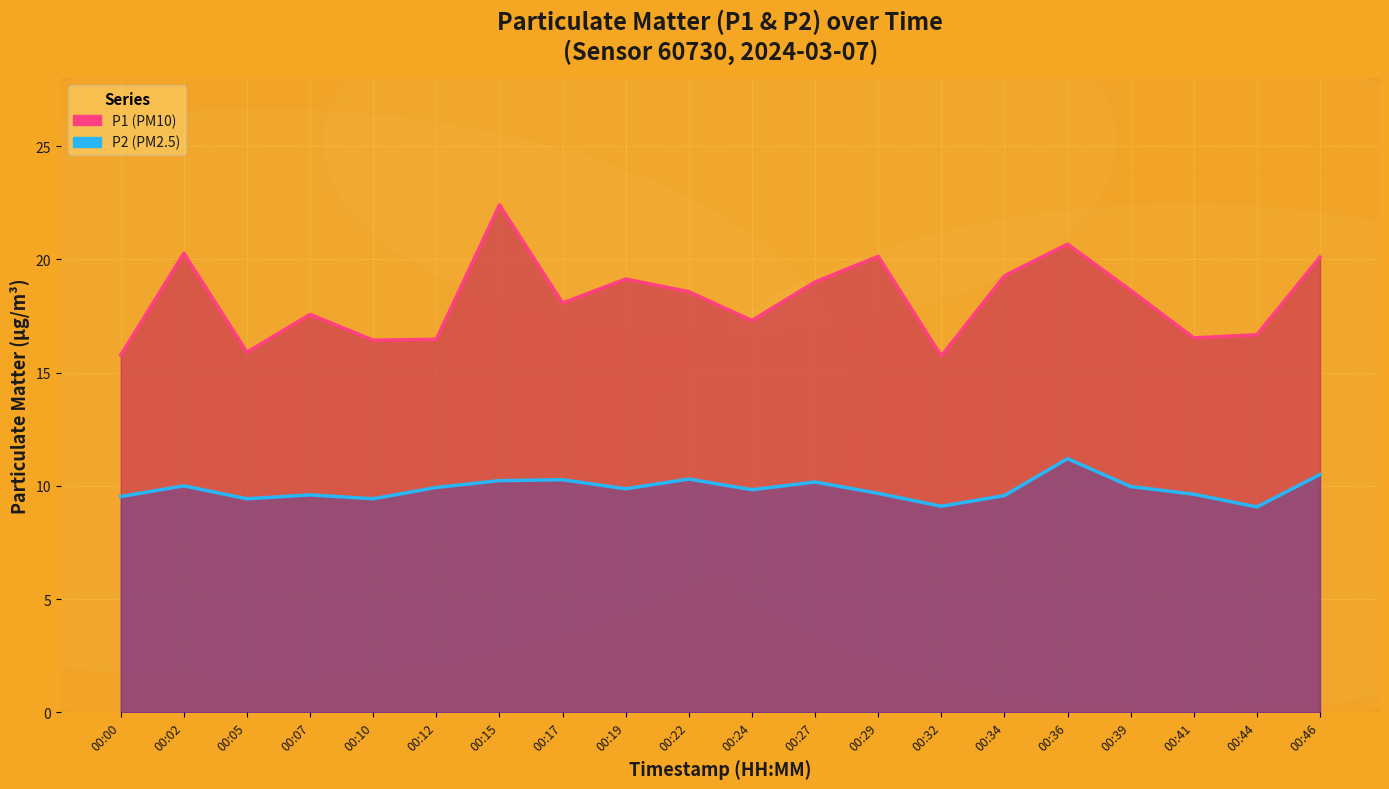

Reading right to left, list all the values displayed in this chart.

P1: 00:46=20.1	00:44=16.7	00:41=16.5	00:39=18.6	00:36=20.7	00:34=19.3	00:32=15.7	00:29=20.1	00:27=19.0	00:24=17.3	00:22=18.6	00:19=19.1	00:17=18.1	00:15=22.4	00:12=16.5	00:10=16.4	00:07=17.6	00:05=15.9	00:02=20.3	00:00=15.8
P2: 00:46=10.5	00:44=9.1	00:41=9.6	00:39=10.0	00:36=11.2	00:34=9.6	00:32=9.1	00:29=9.7	00:27=10.2	00:24=9.8	00:22=10.3	00:19=9.9	00:17=10.3	00:15=10.2	00:12=9.9	00:10=9.4	00:07=9.6	00:05=9.4	00:02=10.0	00:00=9.5